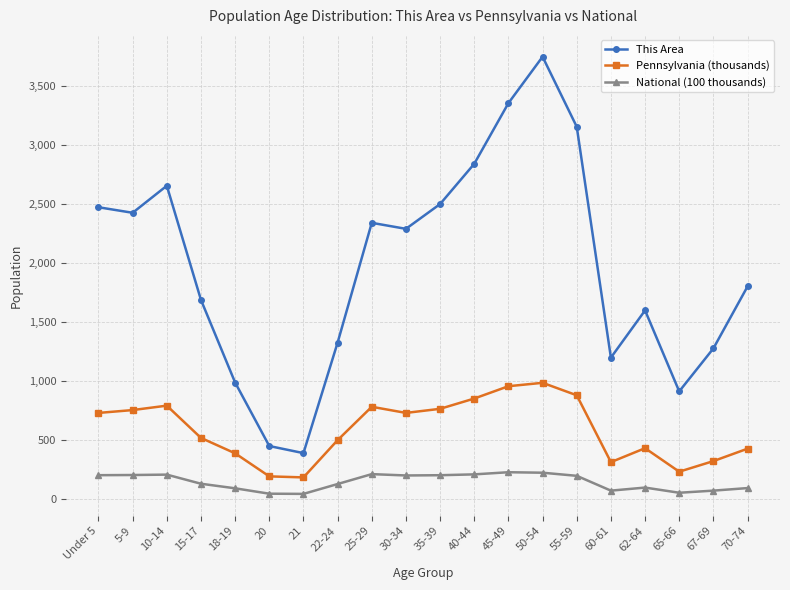

What is the lowest value of the Pennsylvania (thousands) series?

183.3